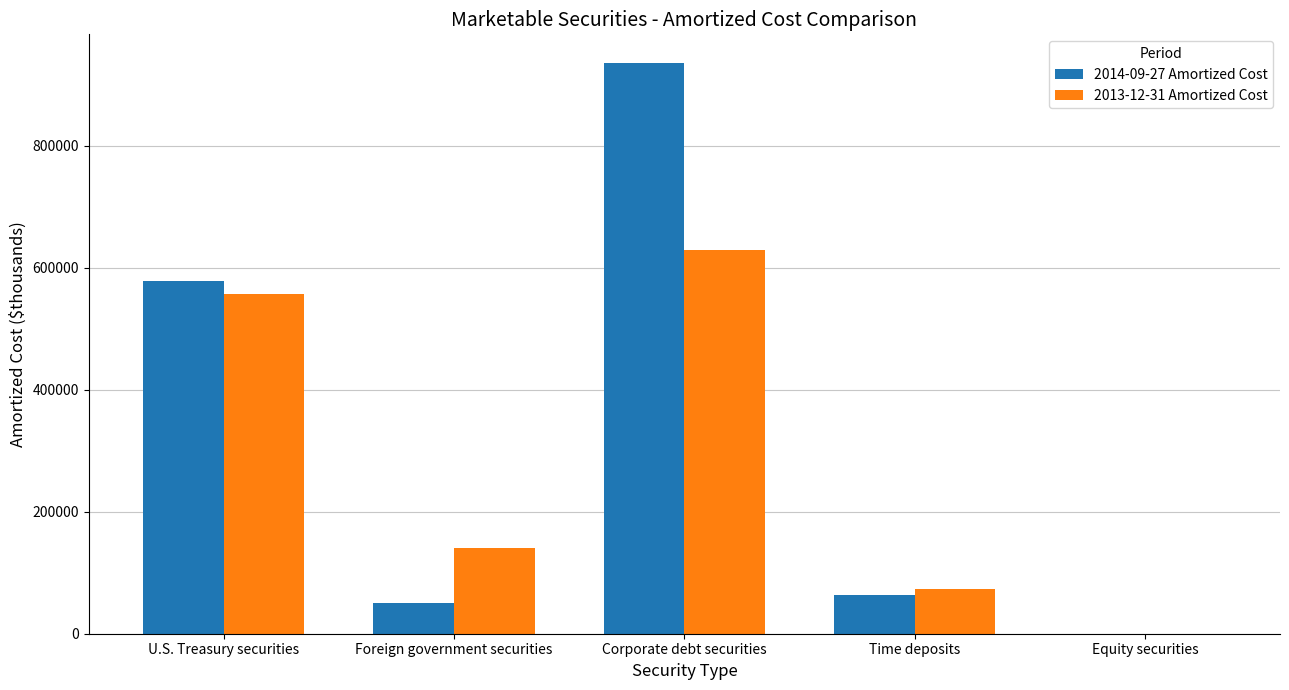

Which category has the highest value in the 2013-12-31 Amortized Cost series?

Corporate debt securities